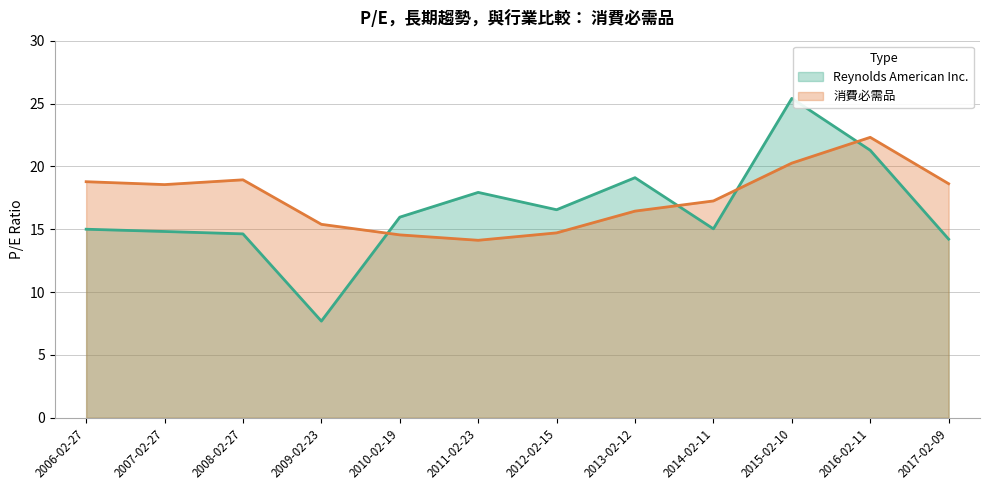

At which label does 消費必需品 reach its minimum?

2011-02-23